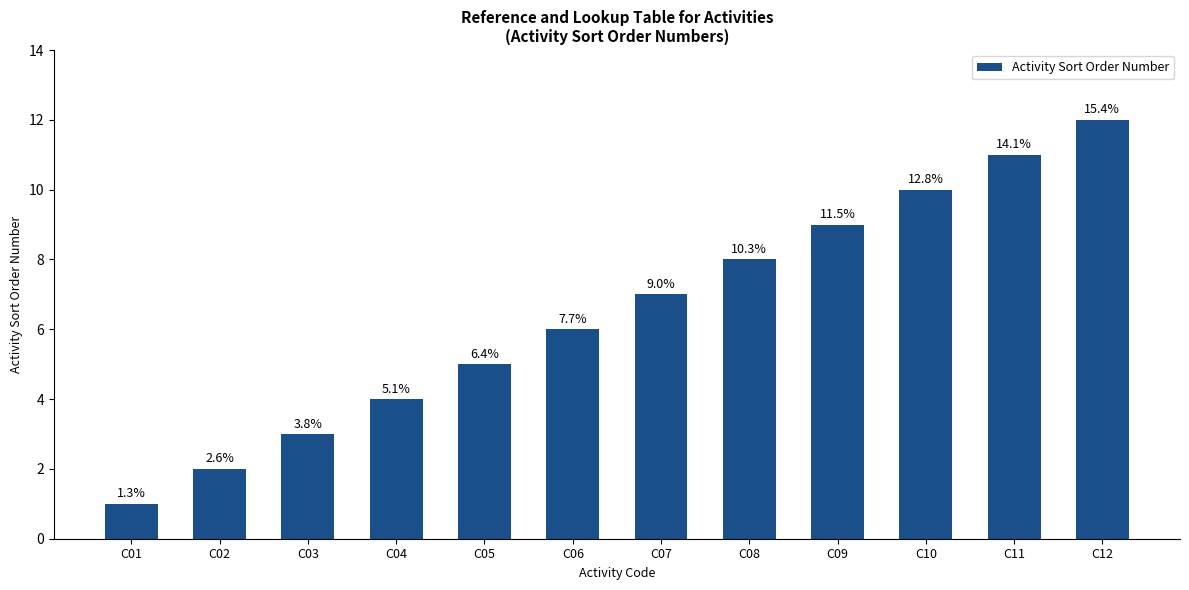

Does the chart contain any negative values?

No